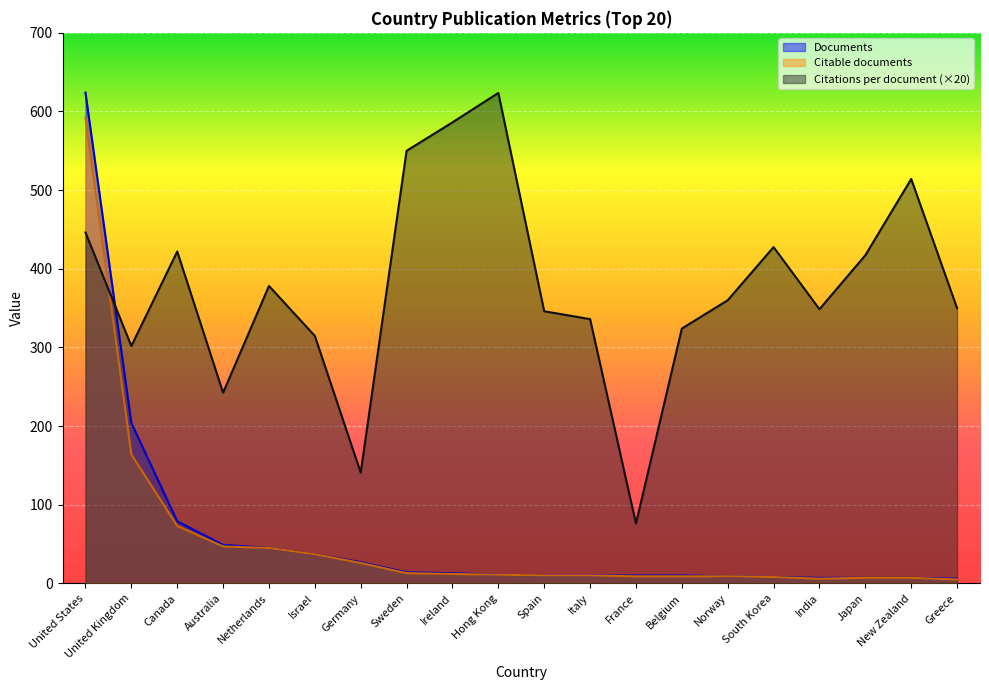

Where does the Citations per document series first go above 360?

United States